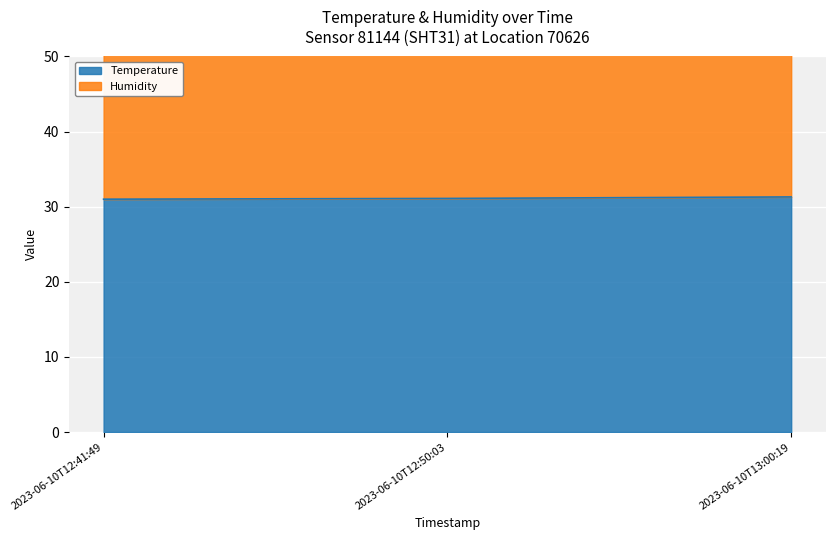

The value at 2023-06-10T12:41:49 is 44.5. True or false?

False